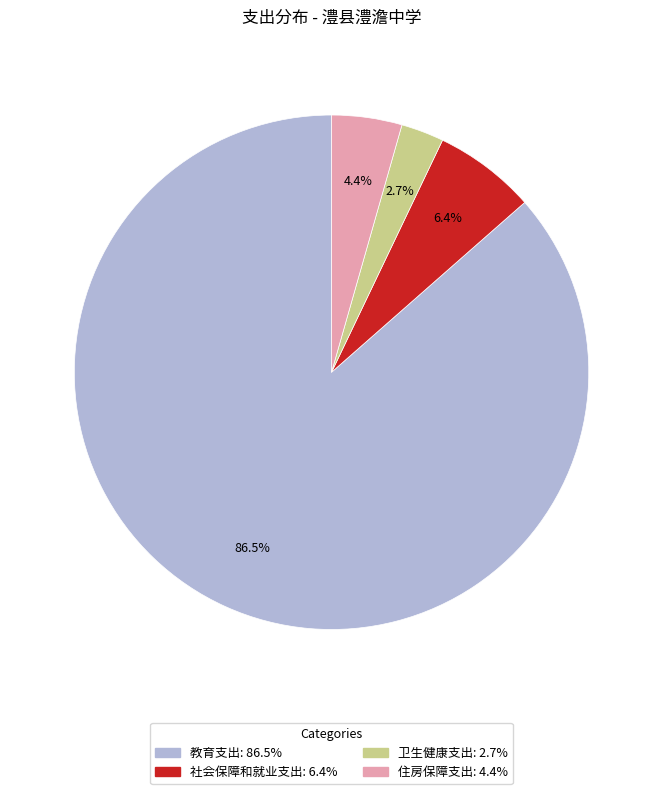

Rank the categories by value from lowest to highest.

卫生健康支出, 住房保障支出, 社会保障和就业支出, 教育支出